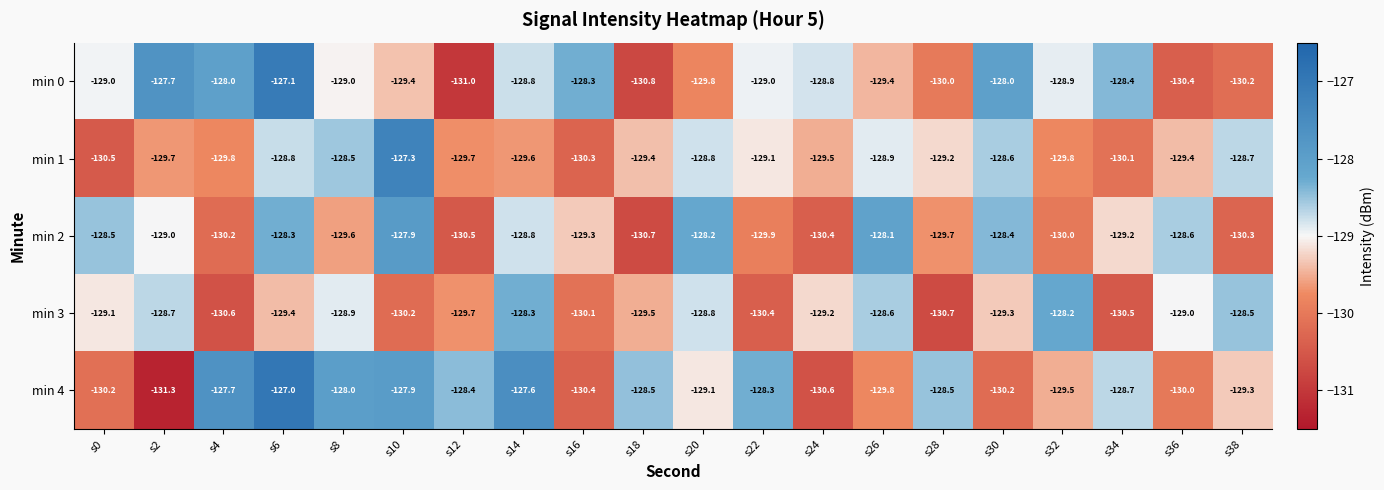

Which series changed the most between s28 and s38?

min 3